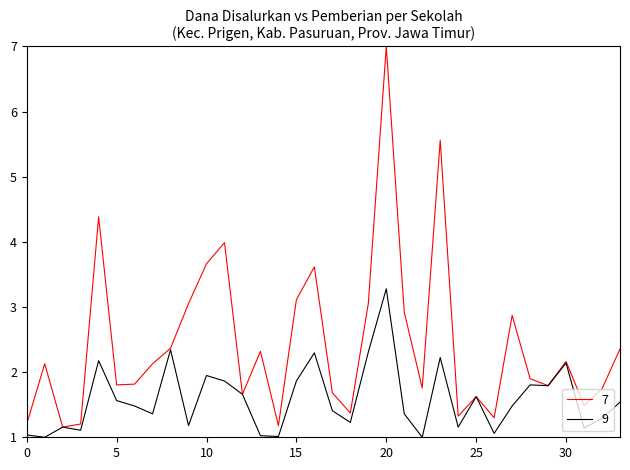

What is the smallest value displayed?

1.0